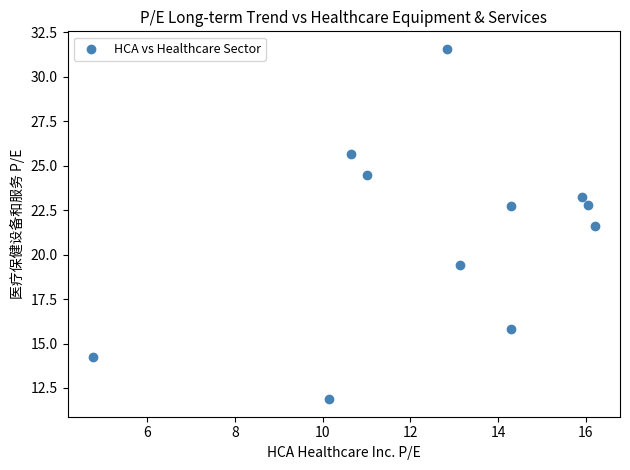

What Y value in the scatter plot is closest to 21?

21.6